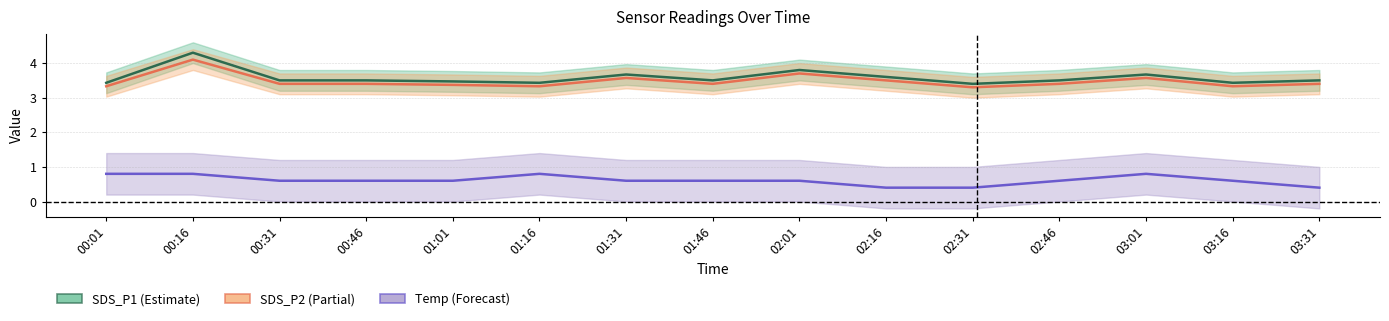

True or false: SDS_P2 and Temp (scaled) cross at least once.

False